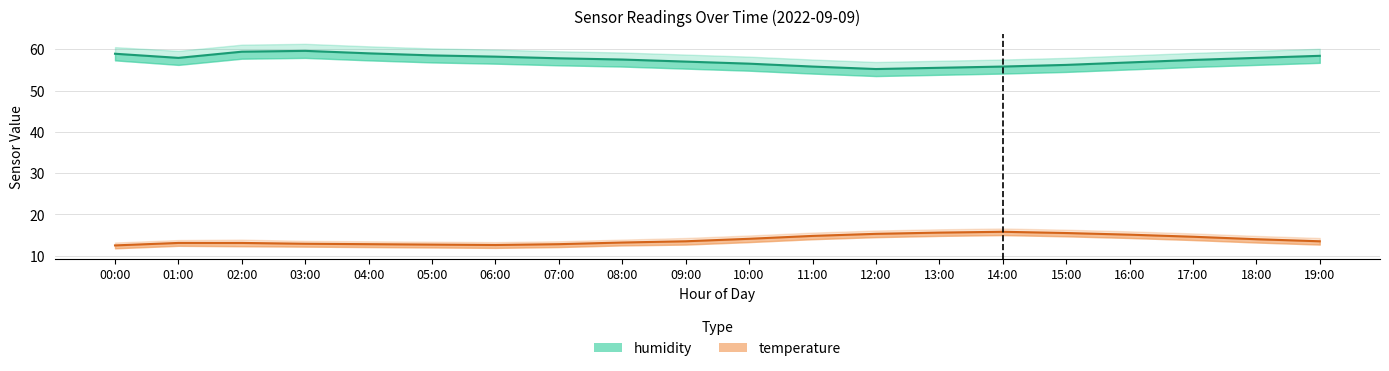

Which series has the widest spread of values?

humidity